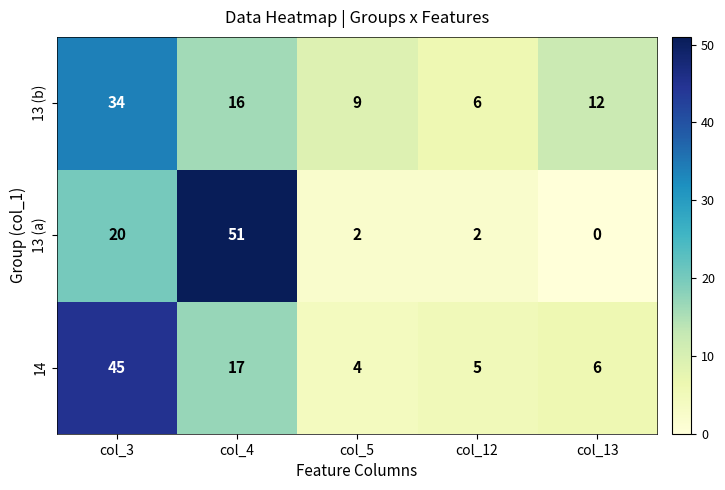

What is the spread (max minus min) of values at col_12?

4